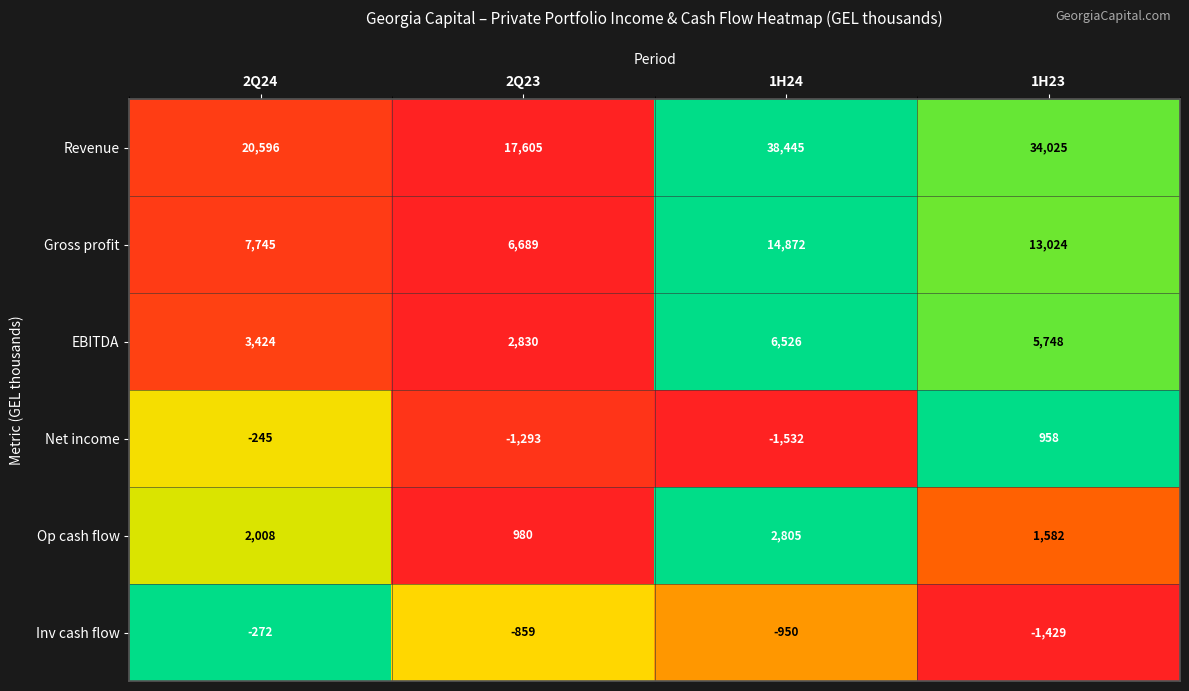

The value of EBITDA at 1H24 is 9830. True or false?

False